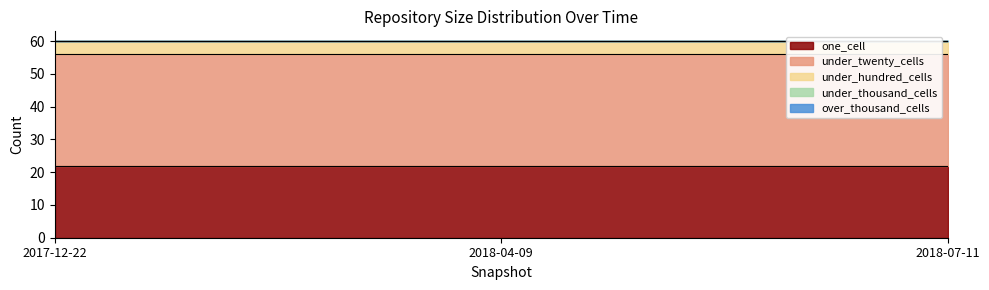

List the series in order of their peak value, lowest first.

under_thousand_cells, over_thousand_cells, under_hundred_cells, one_cell, under_twenty_cells